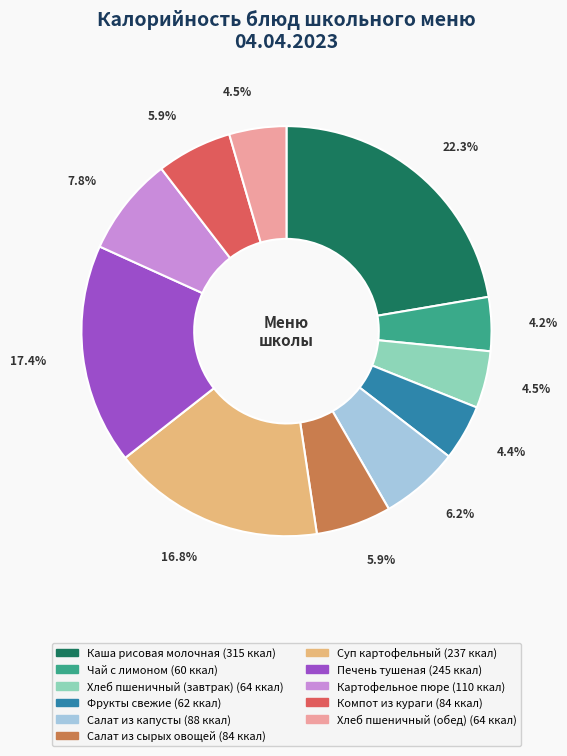

How many slices are in this pie chart?

11